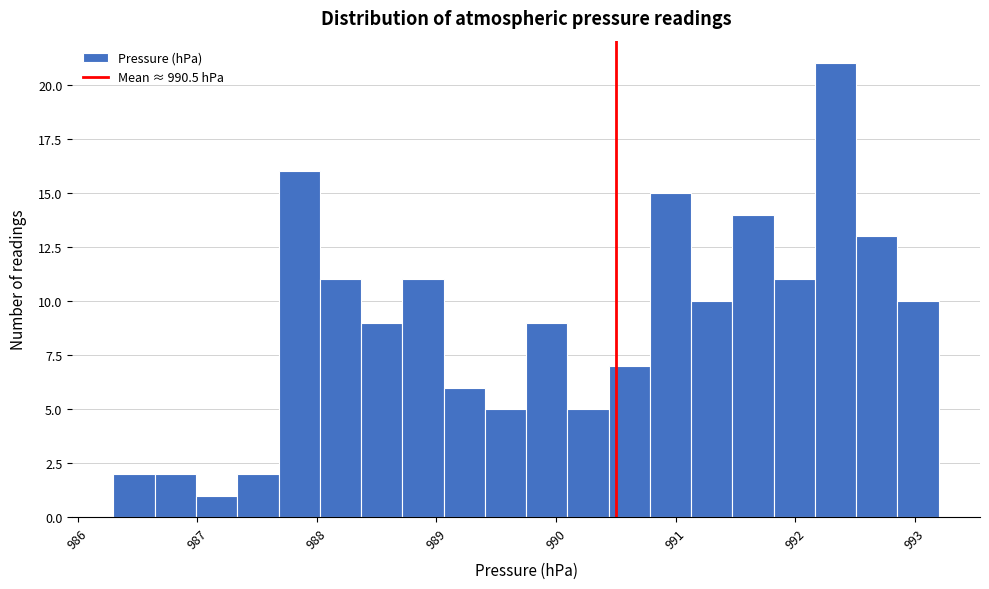

Around what value on the x-axis is the tallest bar? Give the approximate position of its centre, as read against the axis.

992.3